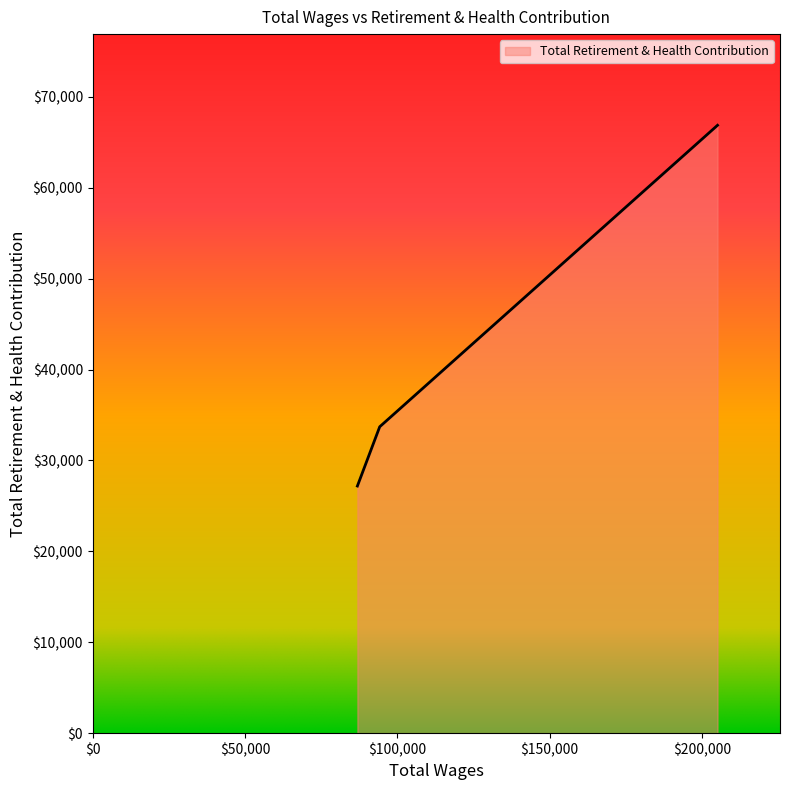

What is the maximum value shown in the chart?

66868